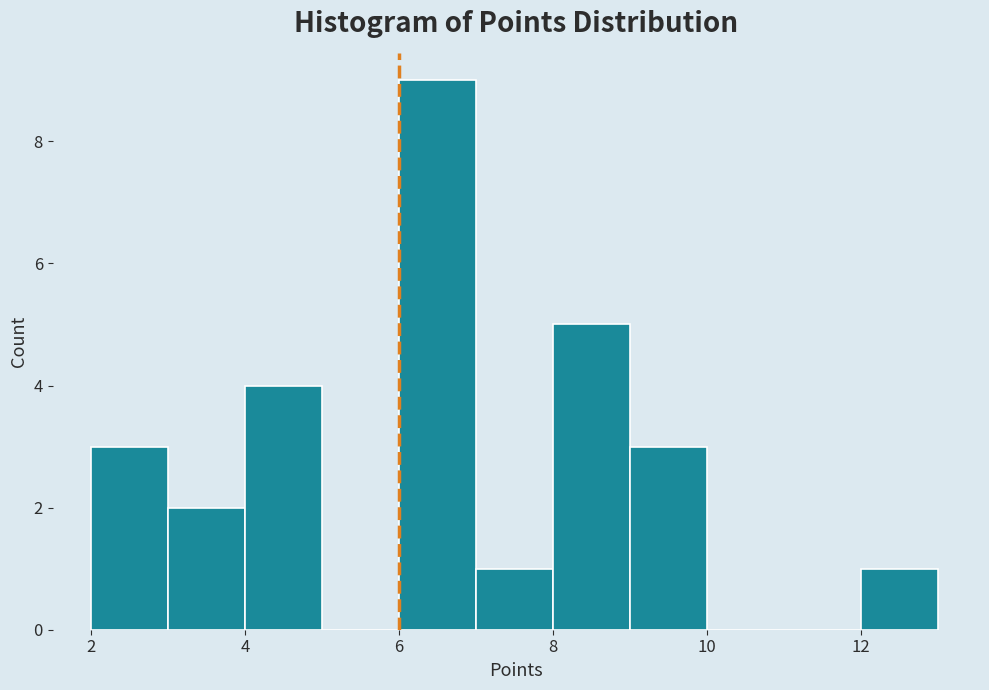

What is the height of the bar covering 3 to 4 on the x-axis? The values are not printed on the chart, so give them approximately, as read against the axis.

2